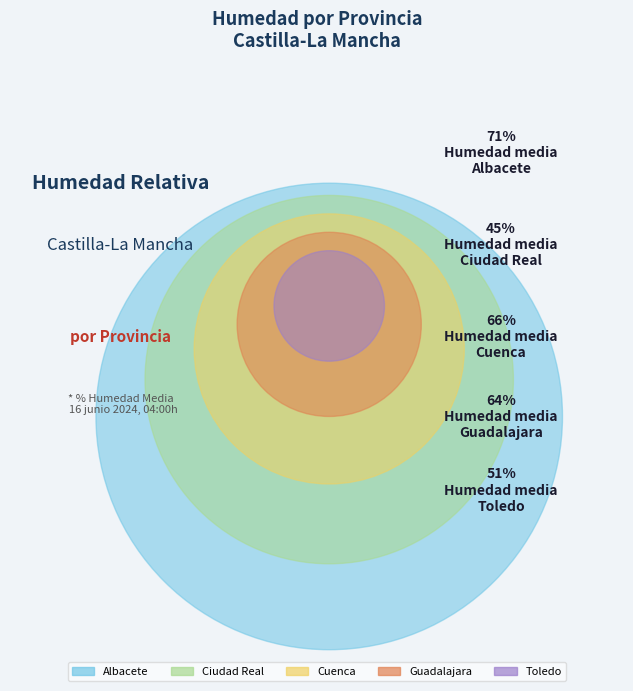

Is there a majority slice in this chart?

No